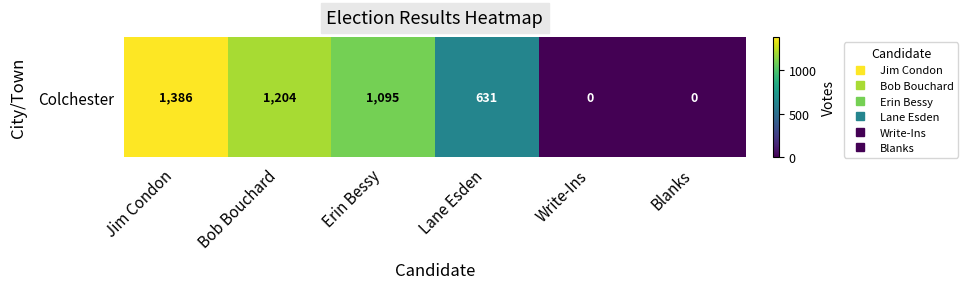

What is the sum of all values?

4316